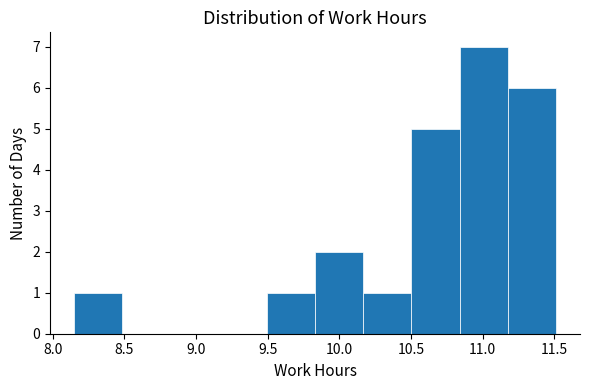

Which range on the x-axis has the tallest bar?

10.85 to 11.15